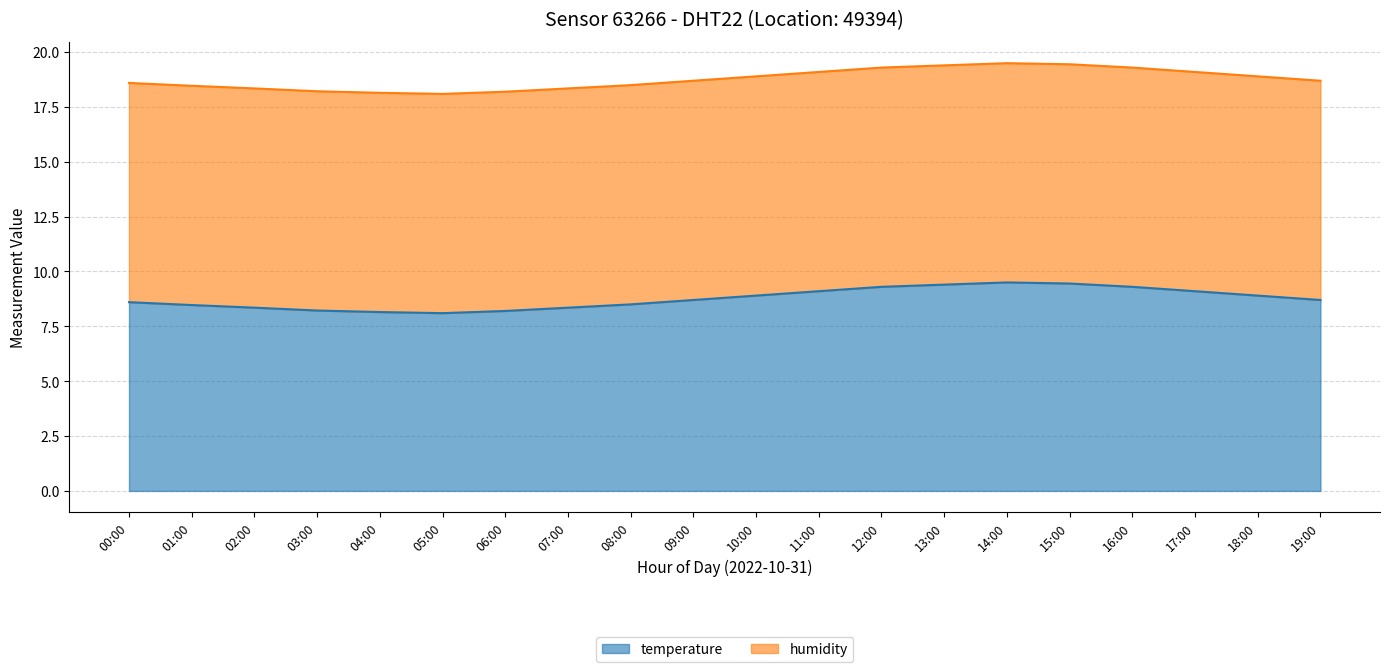

What is the value of the 11th point from the left?

8.9